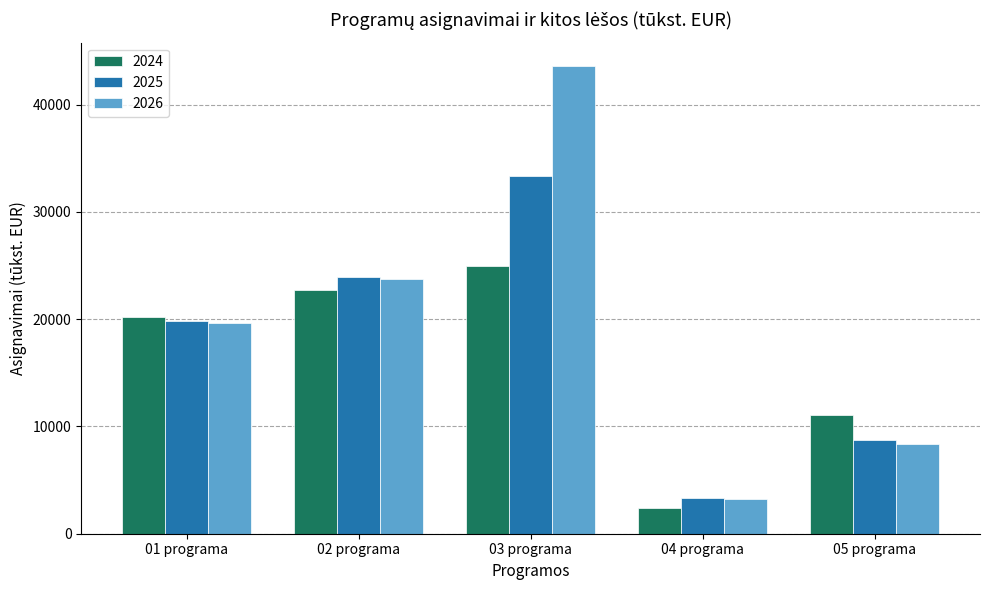

Which series changed the most between 01 programa and 04 programa?

2024